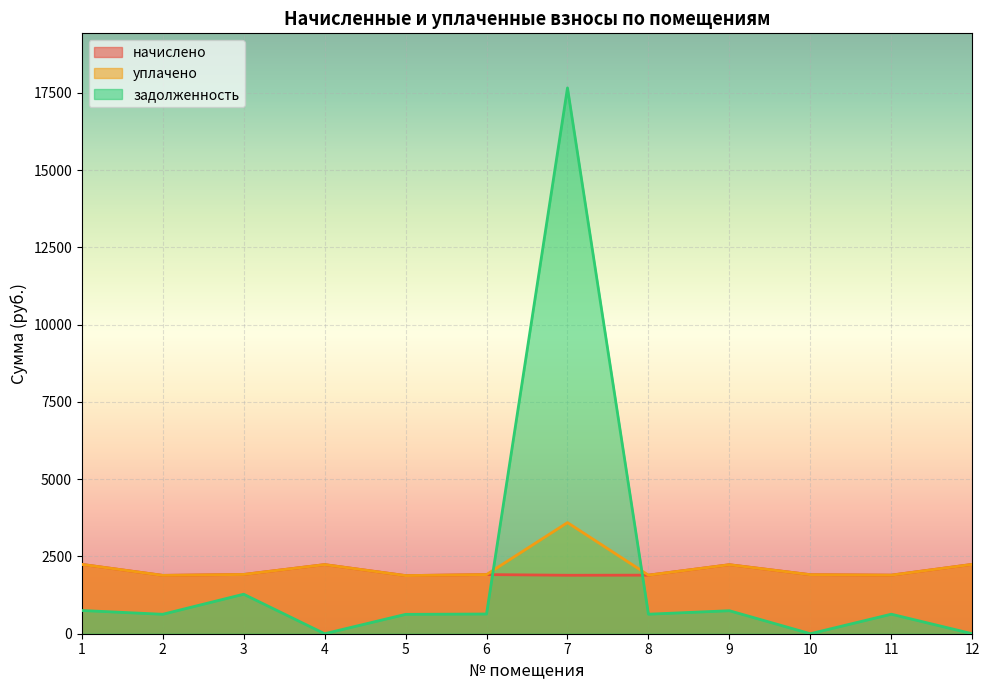

What is the maximum value for задолженность?

17659.5